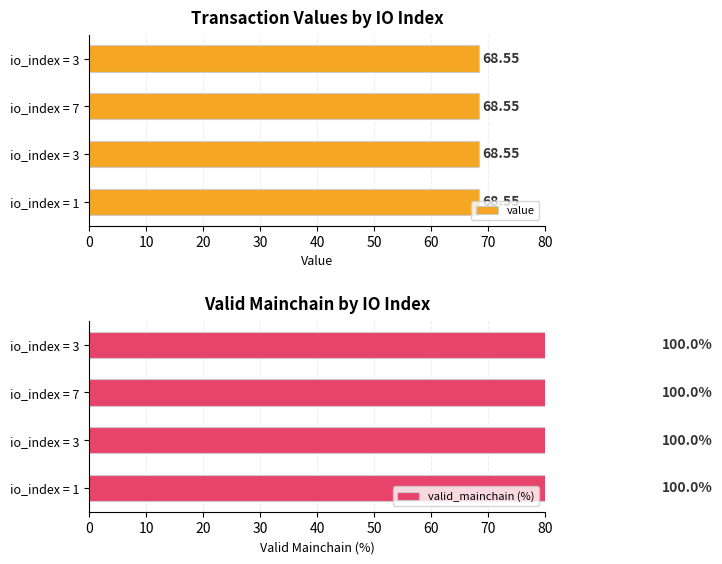

What is the minimum value for value?

68.5